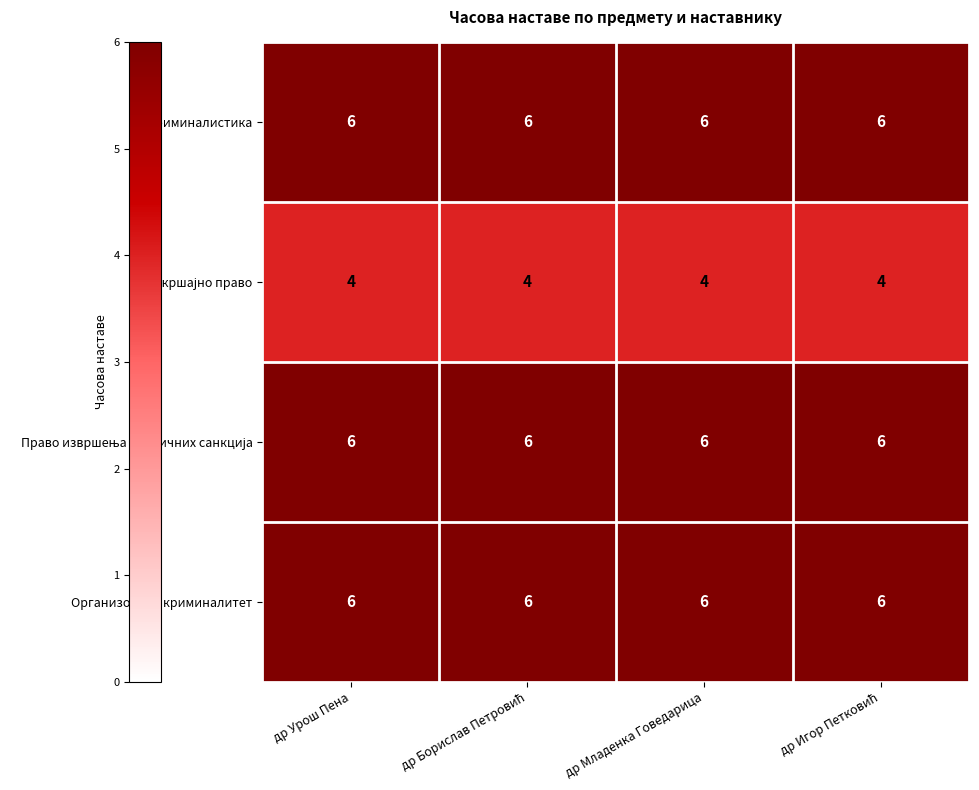

What is the sum of all Криминалистика values?

24